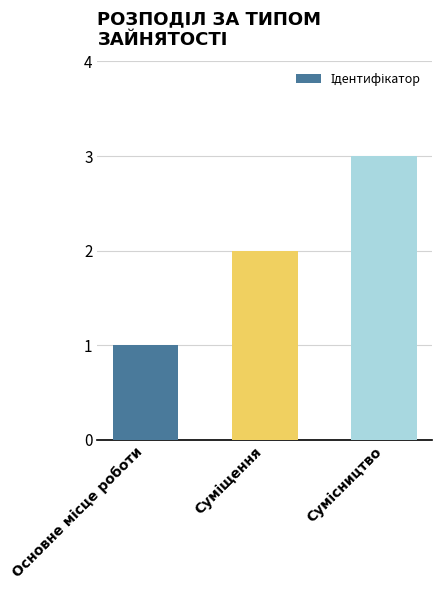

What is the sum of all values?

6